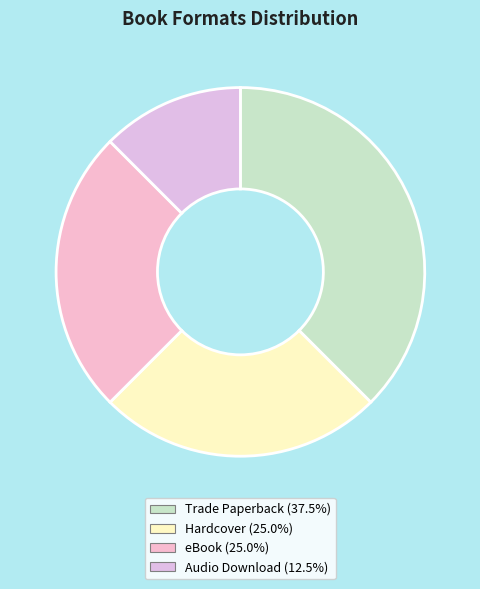

Which category has the smallest portion of the pie?

Audio Download